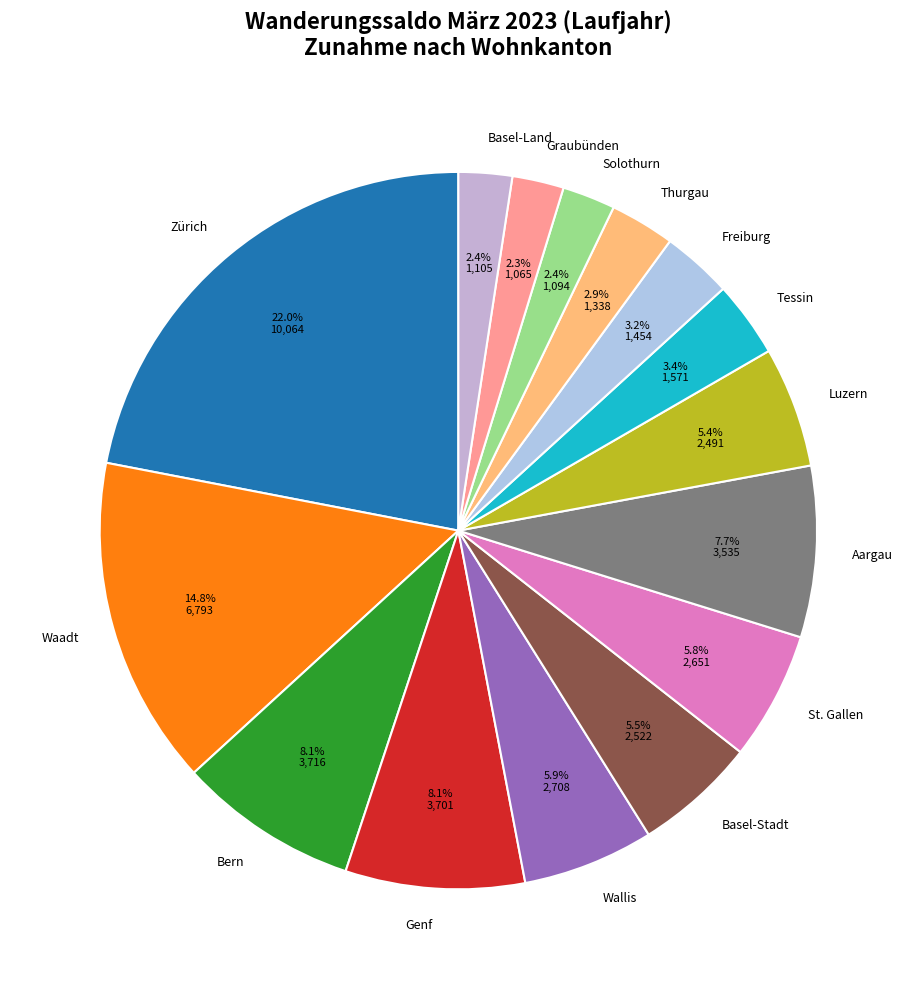

To the nearest percent, what is the difference between the largest and smallest slice percentages?

20%